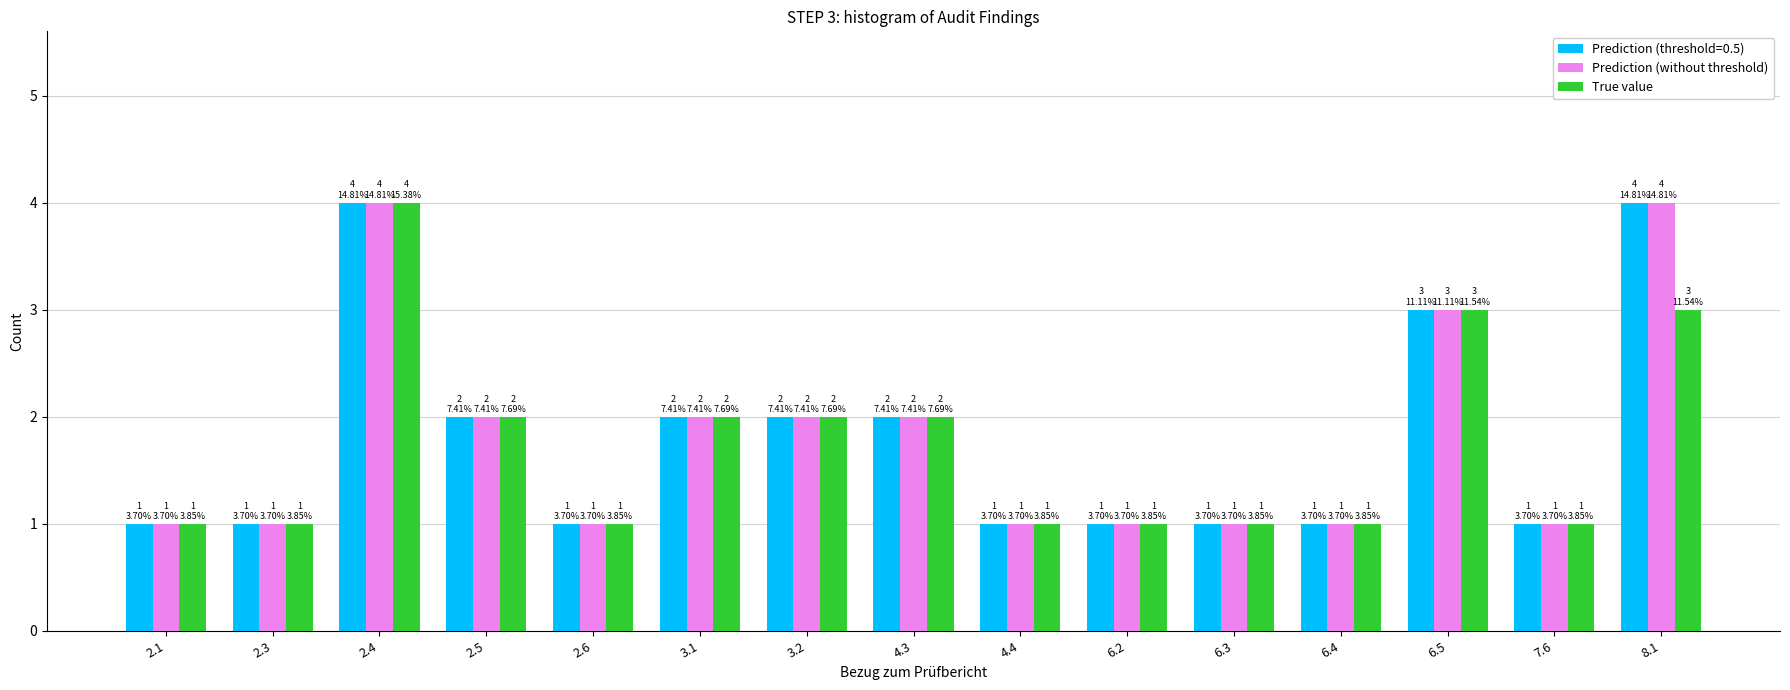

What is the value of the True value bar at the 10th from the left?

1